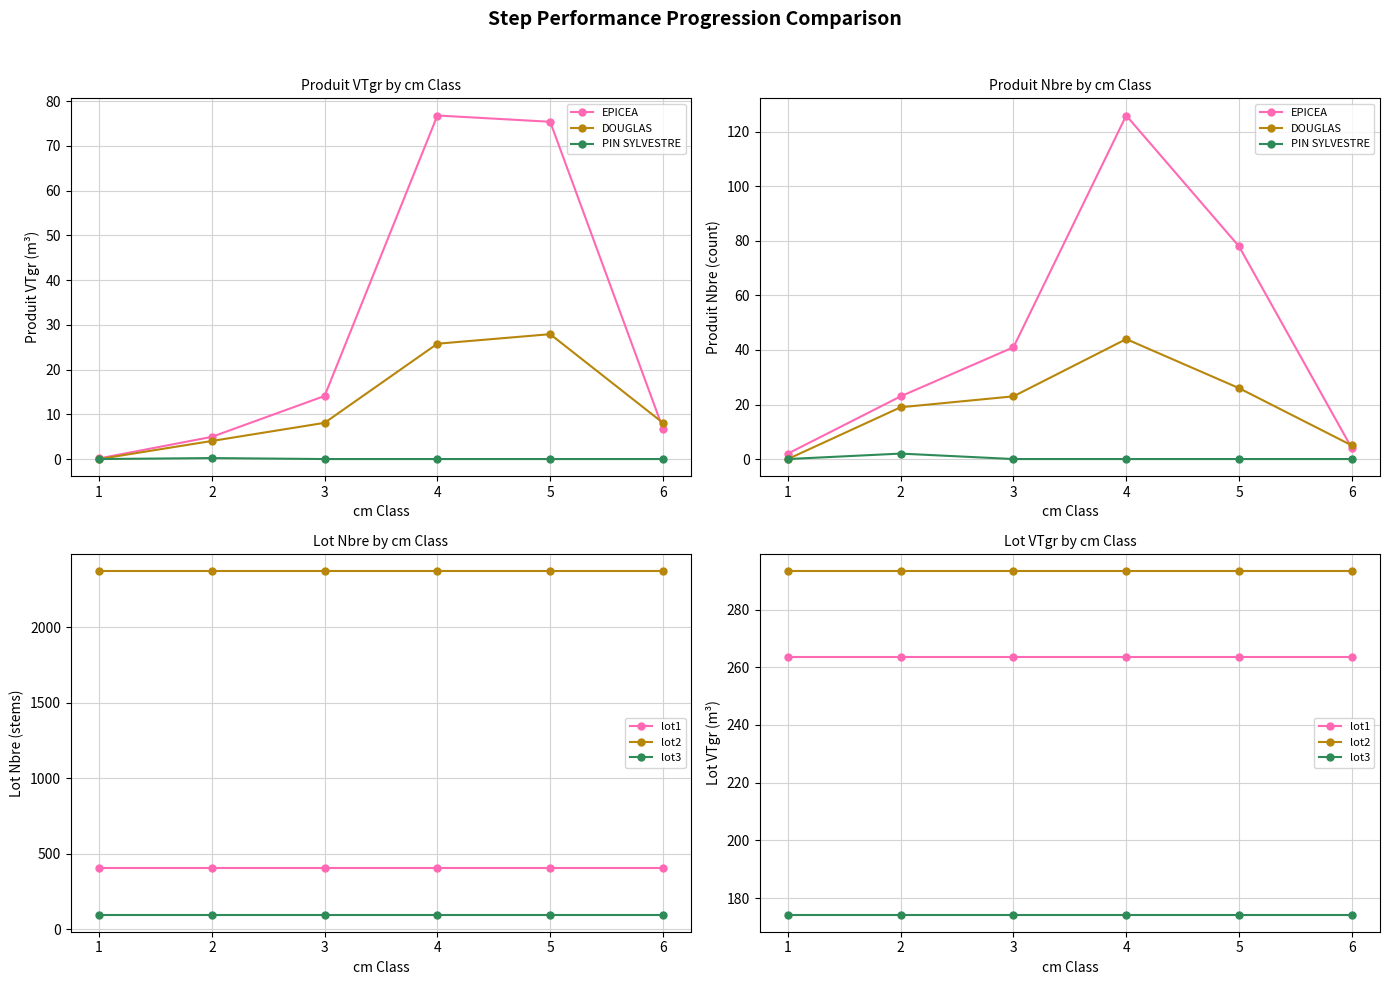

What is the average value of the lot1 series?

263.5